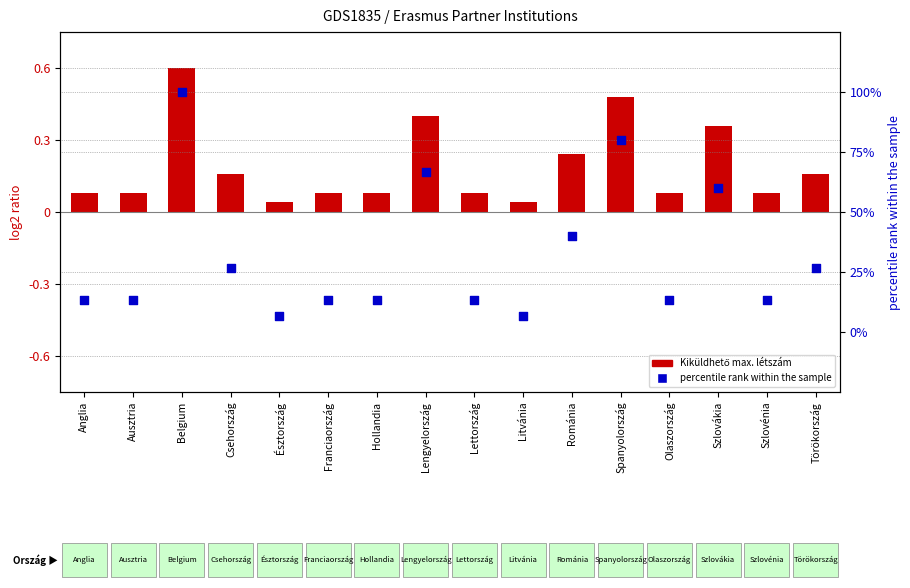

What is the change in value from Lettország to Litvánia?

-6.7